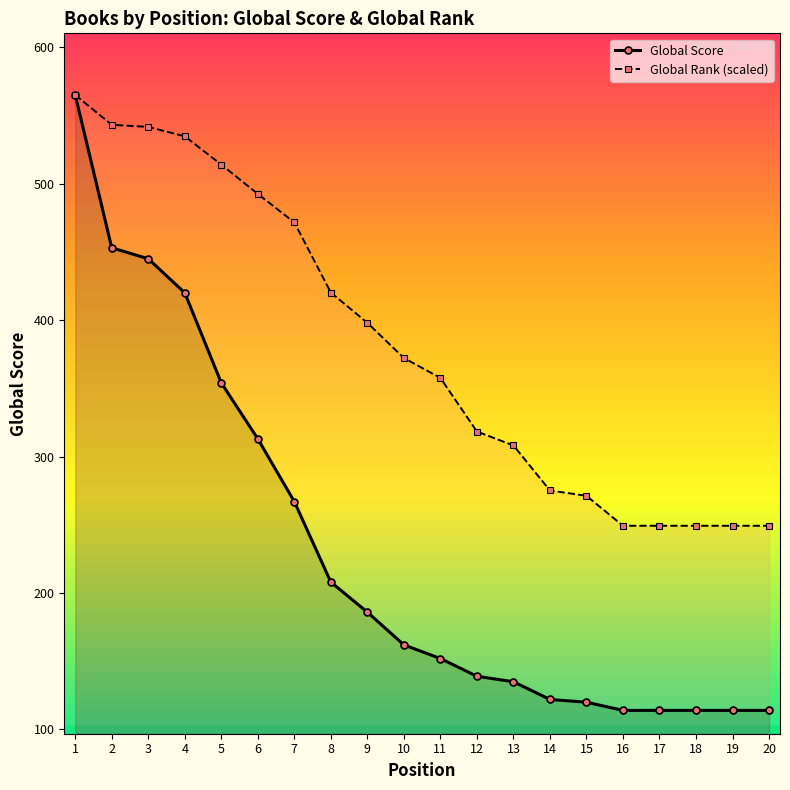

Rank the series at 10 from highest to lowest value.

Global Rank (scaled), Global Score